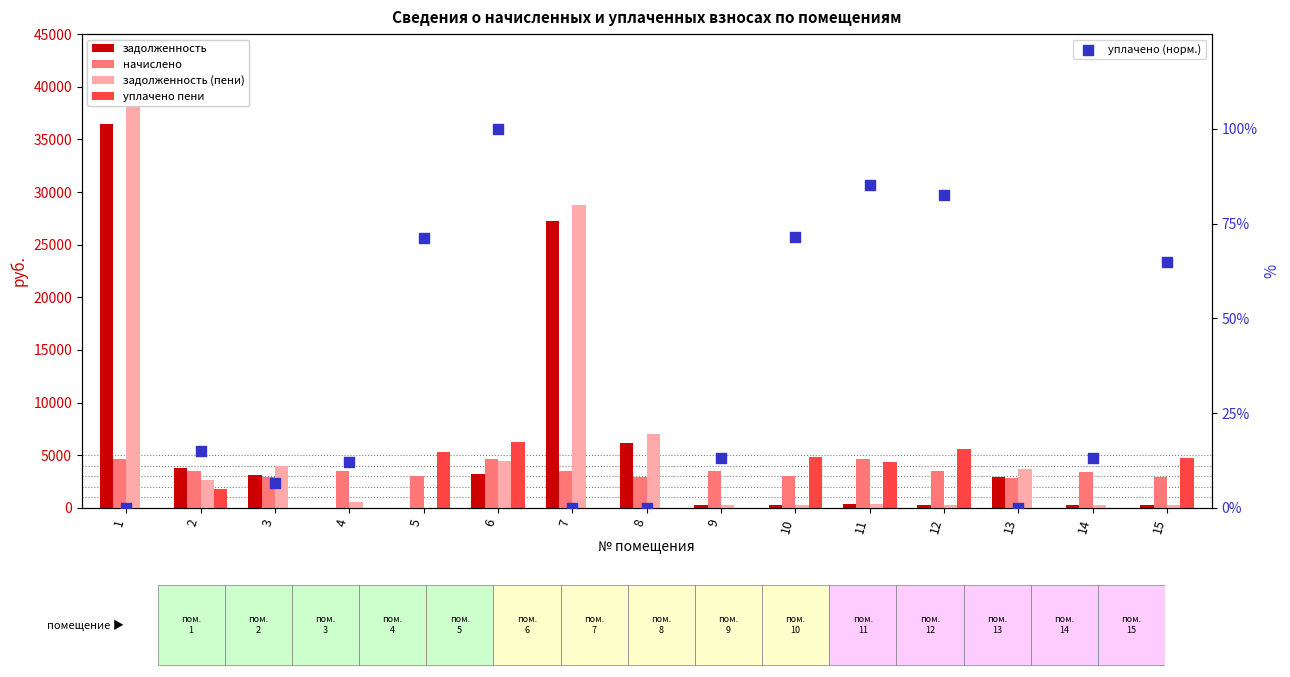

At which category is the sum across all series the highest?

1